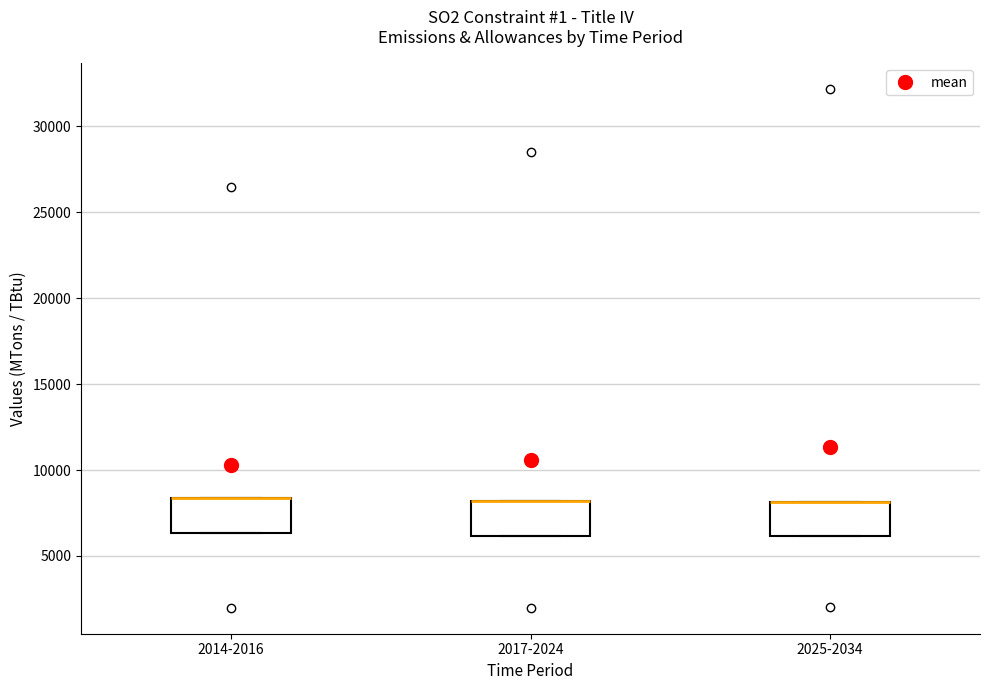

Reading left to right, read every box against the y-axis: the position of its median line, the range the box covers, and the ends of its whiskers. The values are not printed on the chart, so give them approximately, as read against the axis.

2014-2016: median 8500 (drawn on the box's upper edge), box 6500 to 8500, whiskers 6500 to 8500
2017-2024: median 8000 (drawn on the box's upper edge), box 6000 to 8000, whiskers 6000 to 8000
2025-2034: median 8000 (drawn on the box's upper edge), box 6000 to 8000, whiskers 6000 to 8000